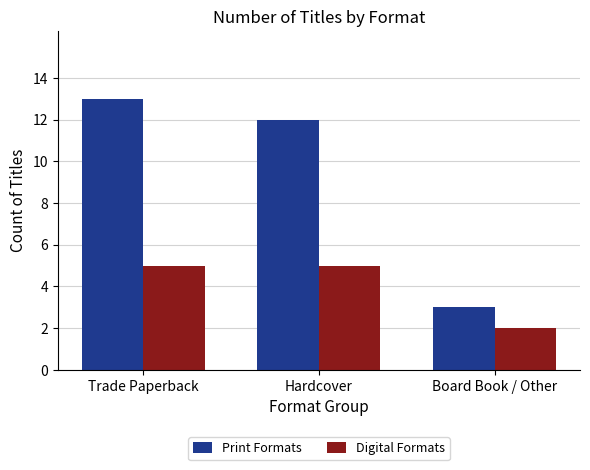

Count the number of categories in the chart.

3